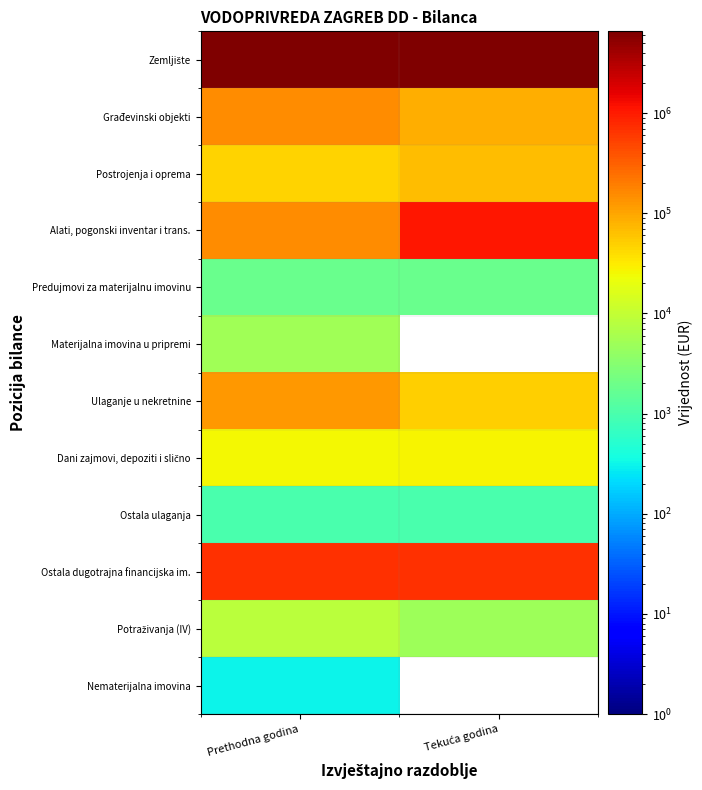

Rank the series by their maximum value, from highest to lowest.

Zemljište, Alati, pogonski inventar i trans., Ostala dugotrajna financijska im., Građevinski objekti, Ulaganje u nekretnine, Postrojenja i oprema, Dani zajmovi, depoziti i slično, Potraživanja (IV), Materijalna imovina u pripremi, Predujmovi za materijalnu imovinu, Ostala ulaganja, Nematerijalna imovina